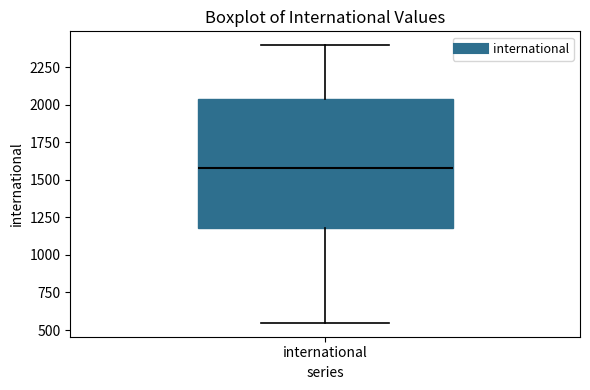

Read this box plot against the y-axis: the position of the median line, the range covered by the box, and the ends of both whiskers. The values are not printed on the chart, so give them approximately, as read against the axis.

median 1600, box 1200 to 2050, whiskers 550 to 2400